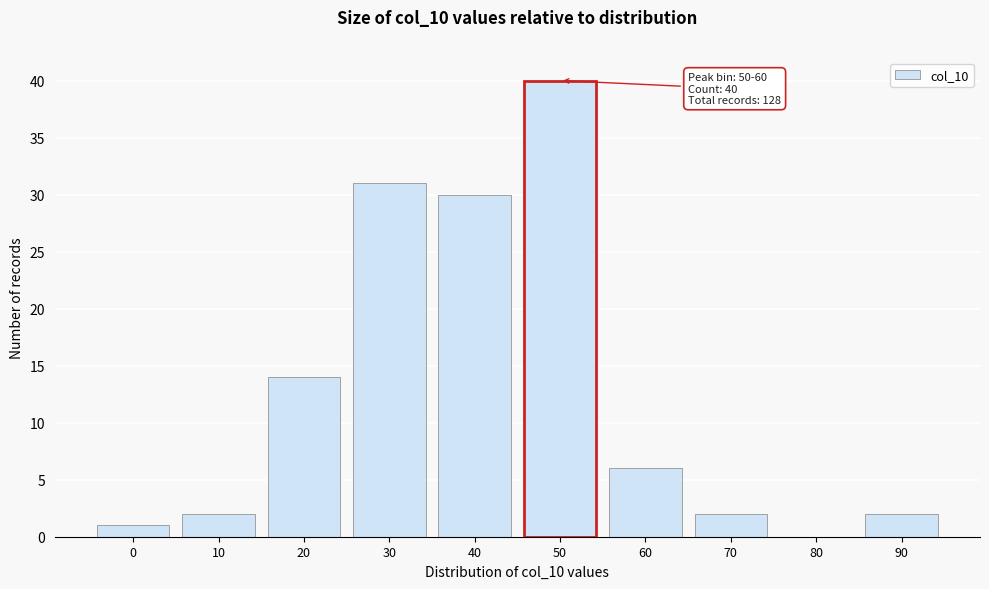

Reading left to right, extract all data points from this chart.

0=1	10=2	20=14	30=31	40=30	50=40	60=6	70=2	80=0	90=2